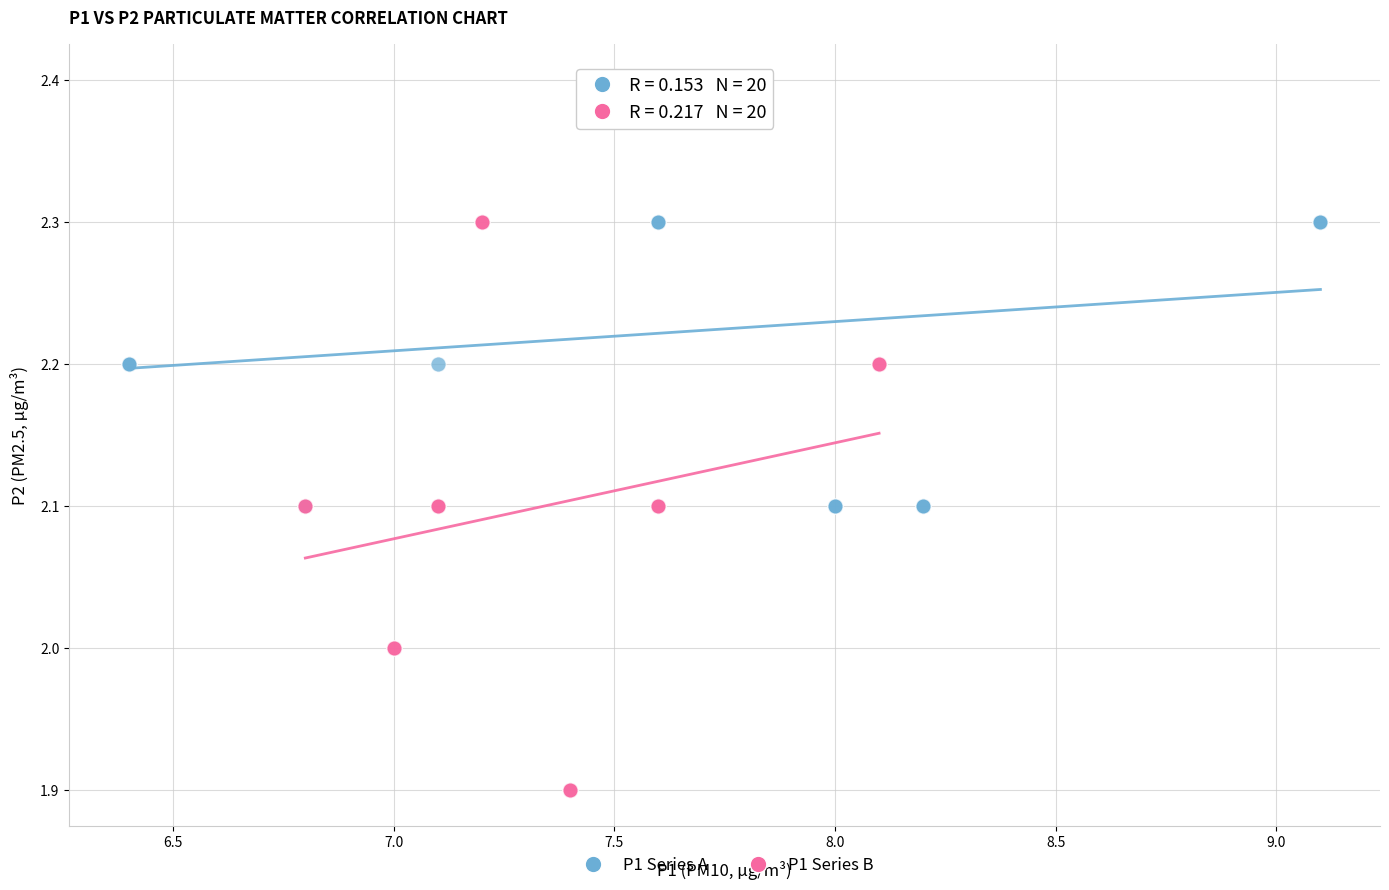

Which series has the largest Y range (max minus min)?

P1 Series B